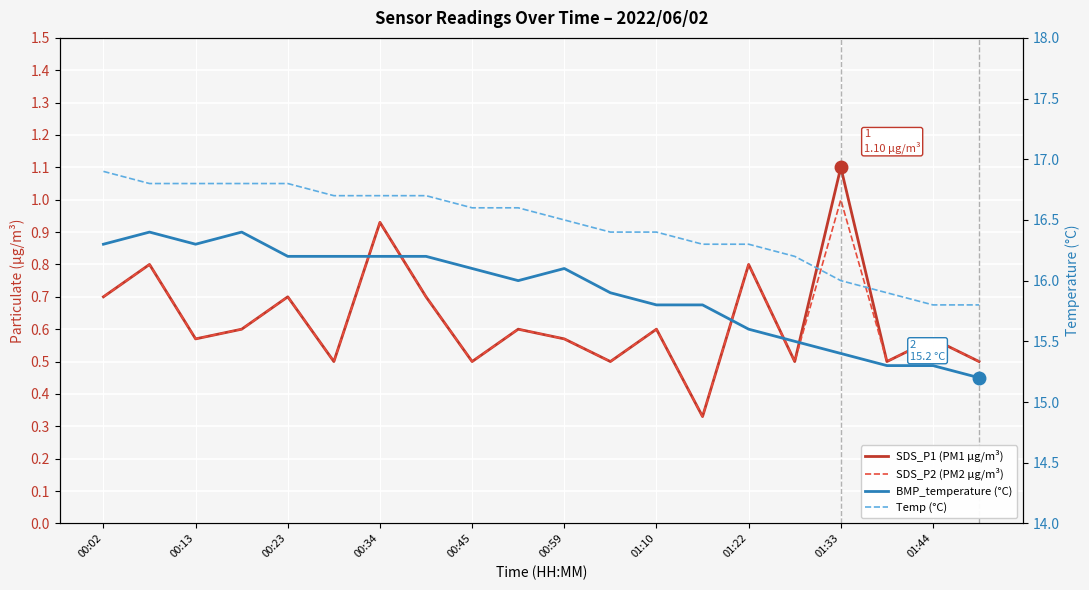

How many lines are shown in the chart?

4